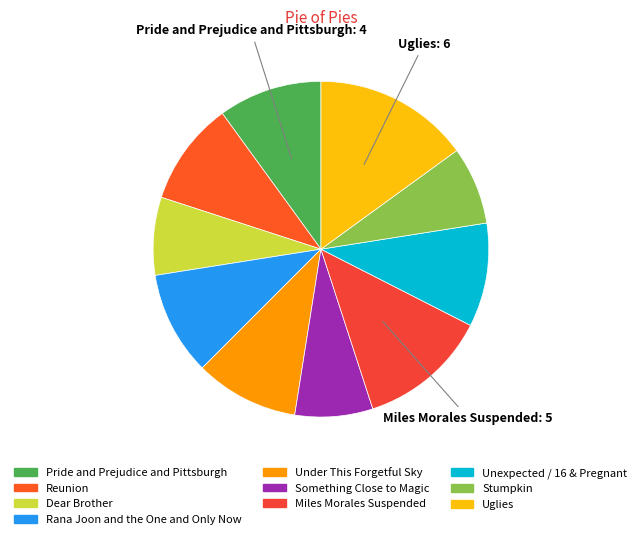

What is the smallest slice in the pie chart?

Dear Brother